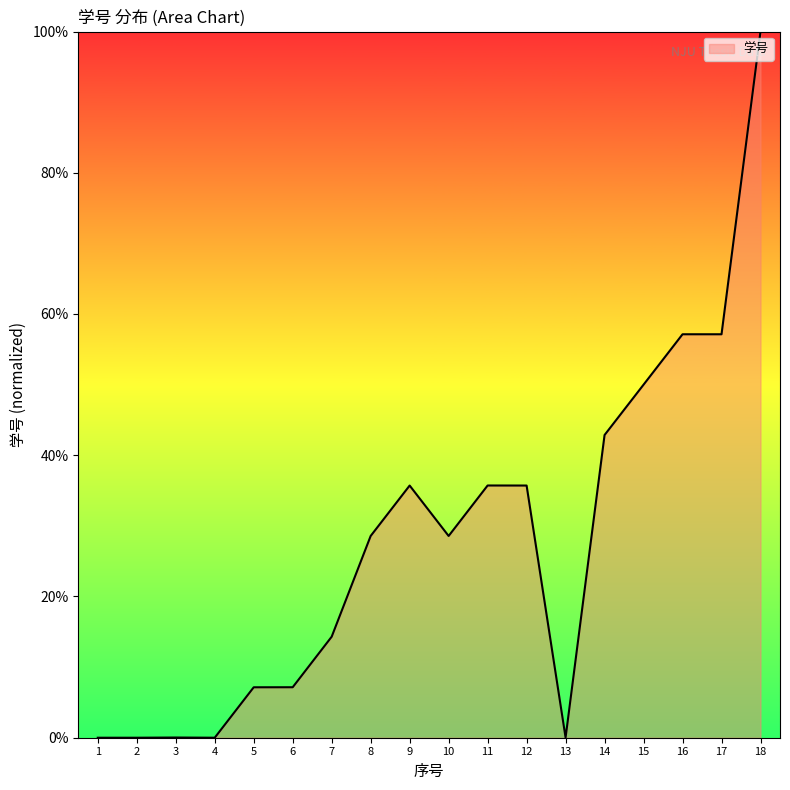

At which label does the data first exceed 28?

8